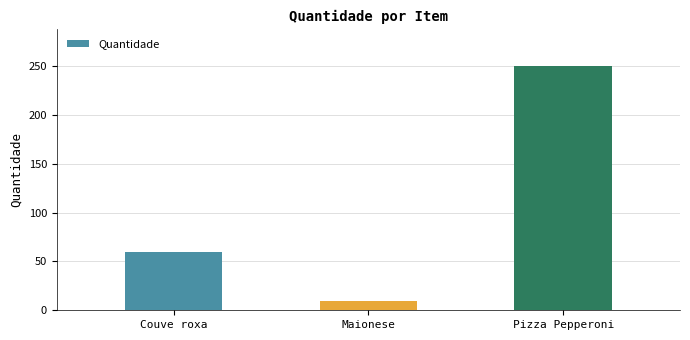

Where is the data nearest to the value 130?

Couve roxa